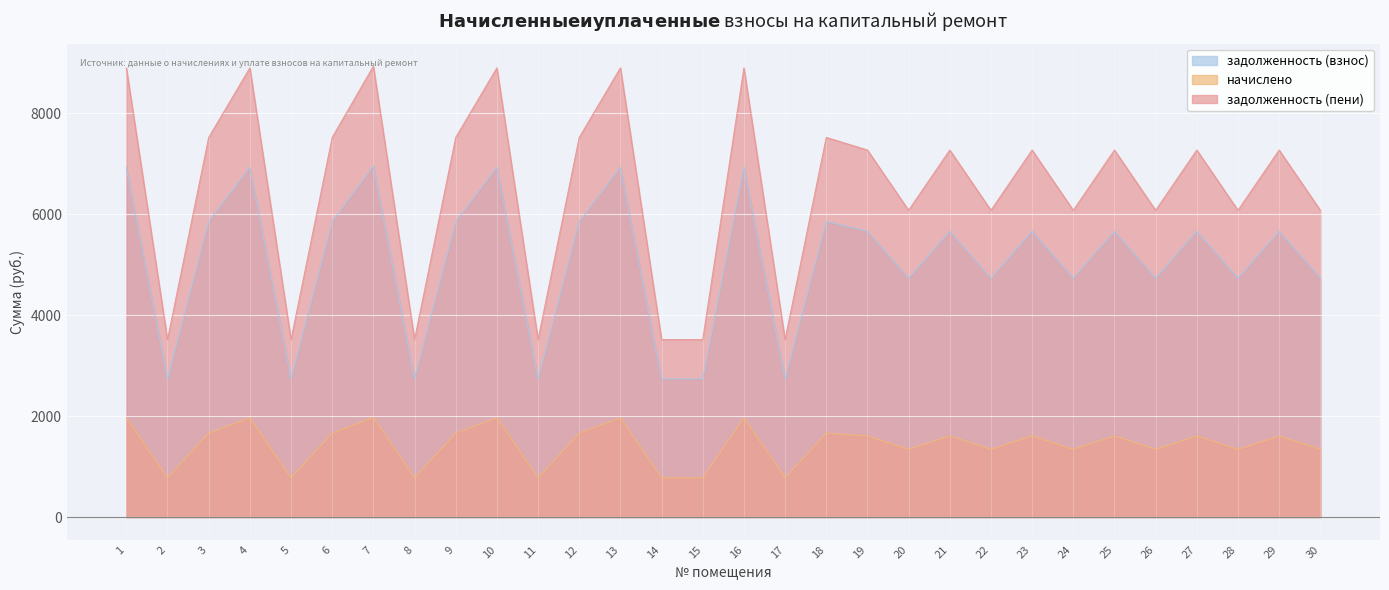

What is the minimum value shown in the chart?

777.6